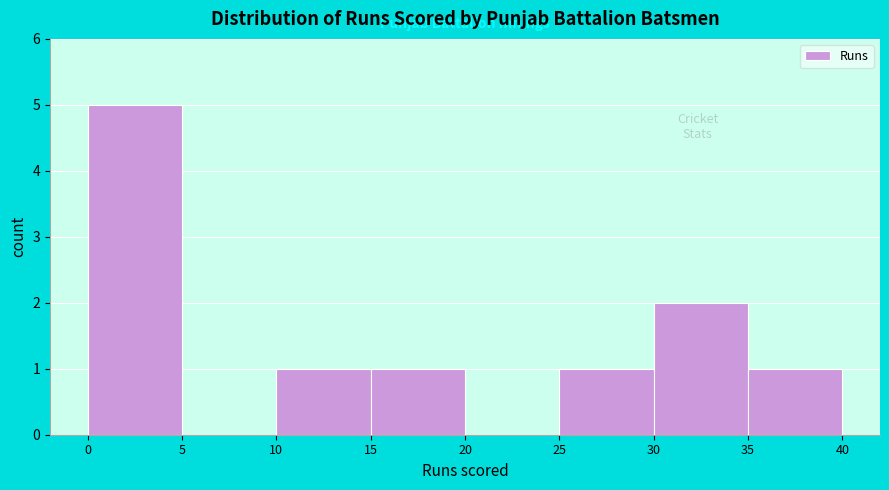

Reading left to right, list every bar in this chart as the range it spans on the x-axis followed by its height. The values are not printed on the chart, so give them approximately, as read against the axis.

0 to 5: 5
5 to 10: 0
10 to 15: 1
15 to 20: 1
20 to 25: 0
25 to 30: 1
30 to 35: 2
35 to 40: 1